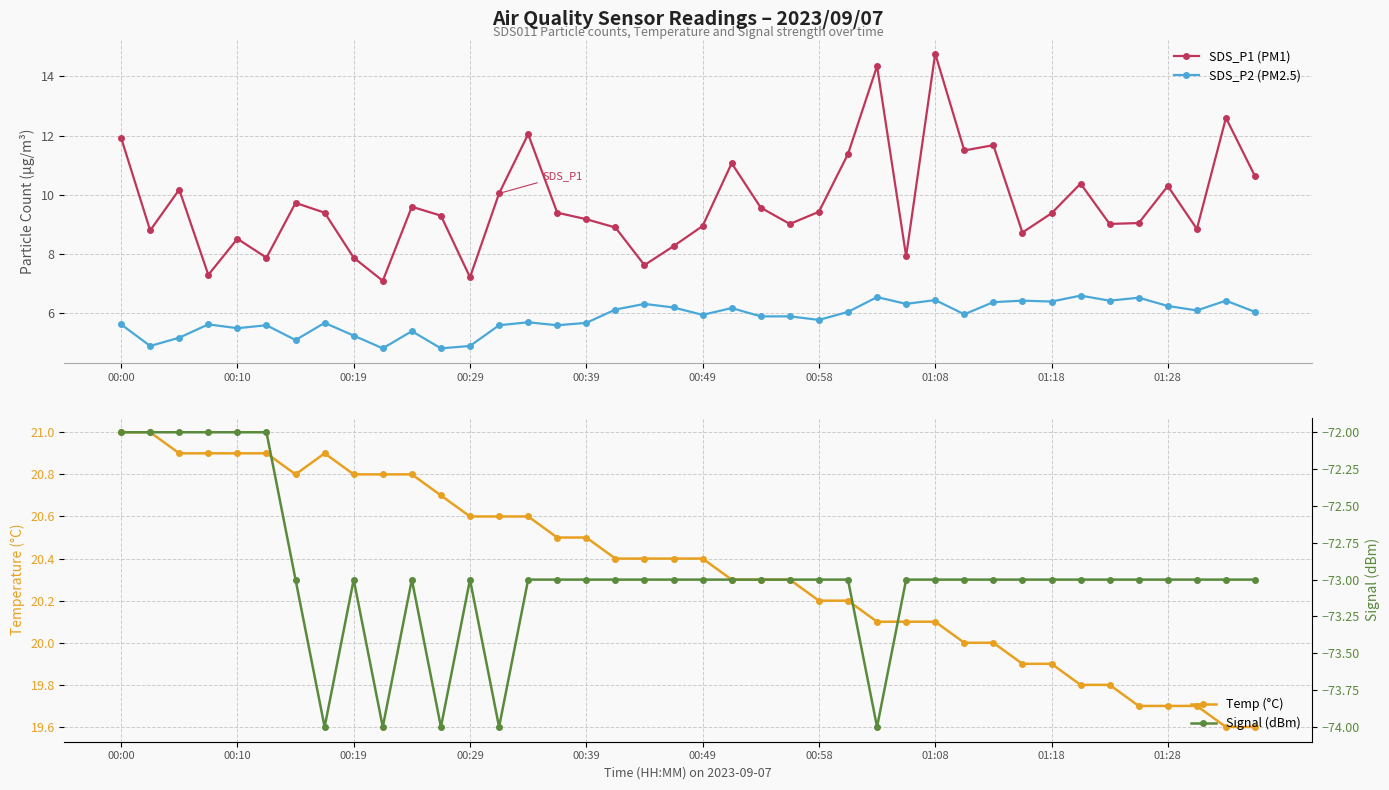

What is the approximate value of SDS_P2 (PM2.5) at 15?

5.6